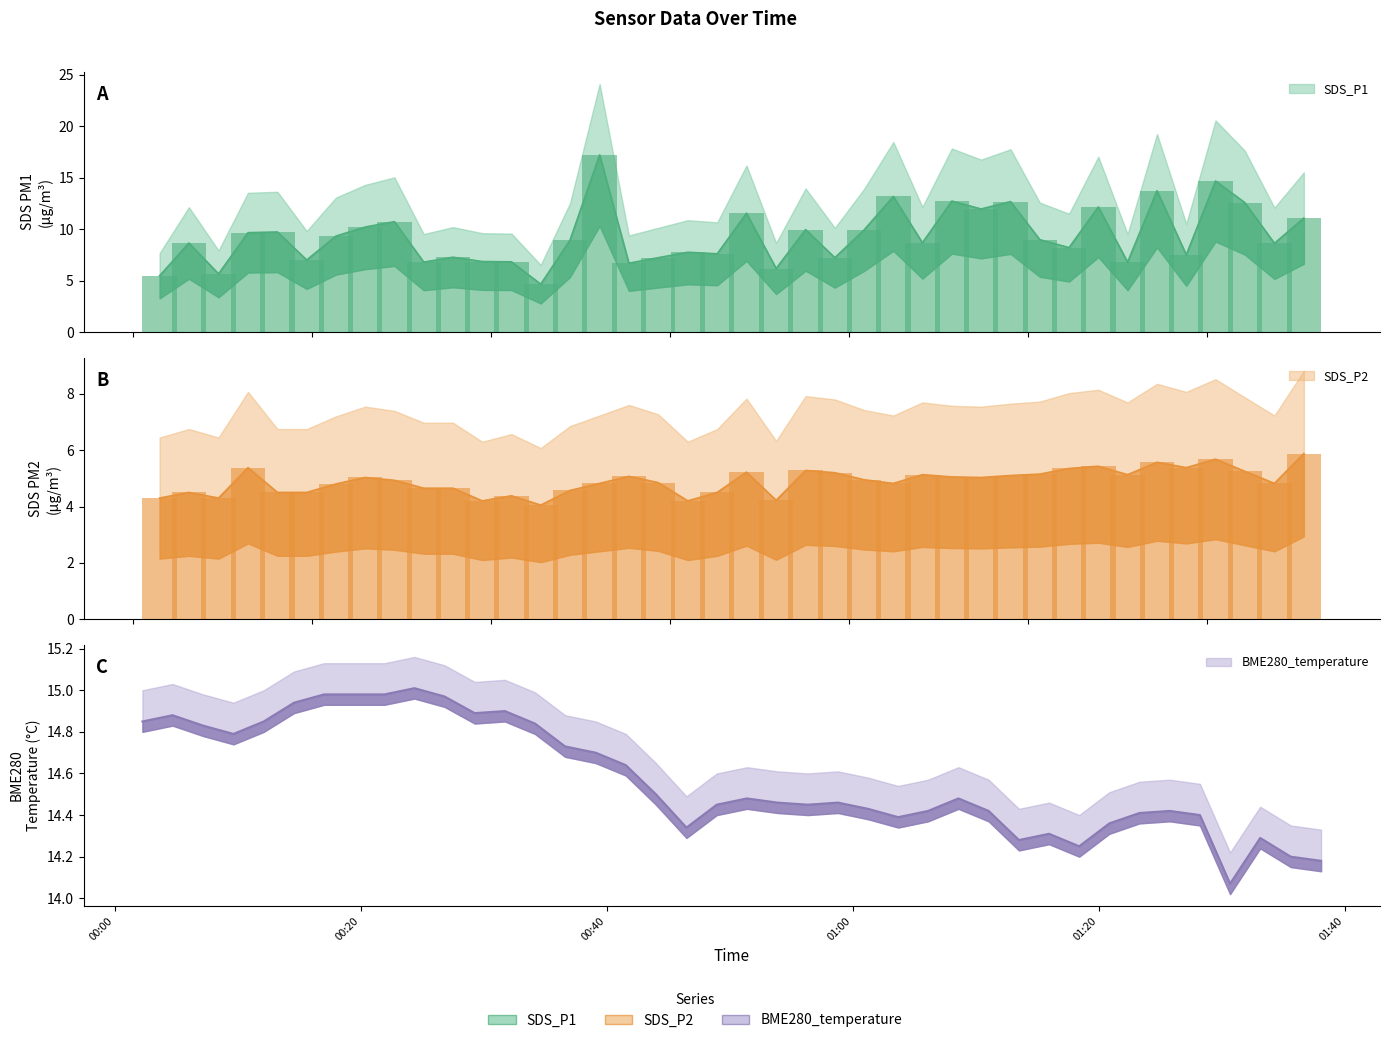

How many data points in SDS_P1 are less than 8?

16